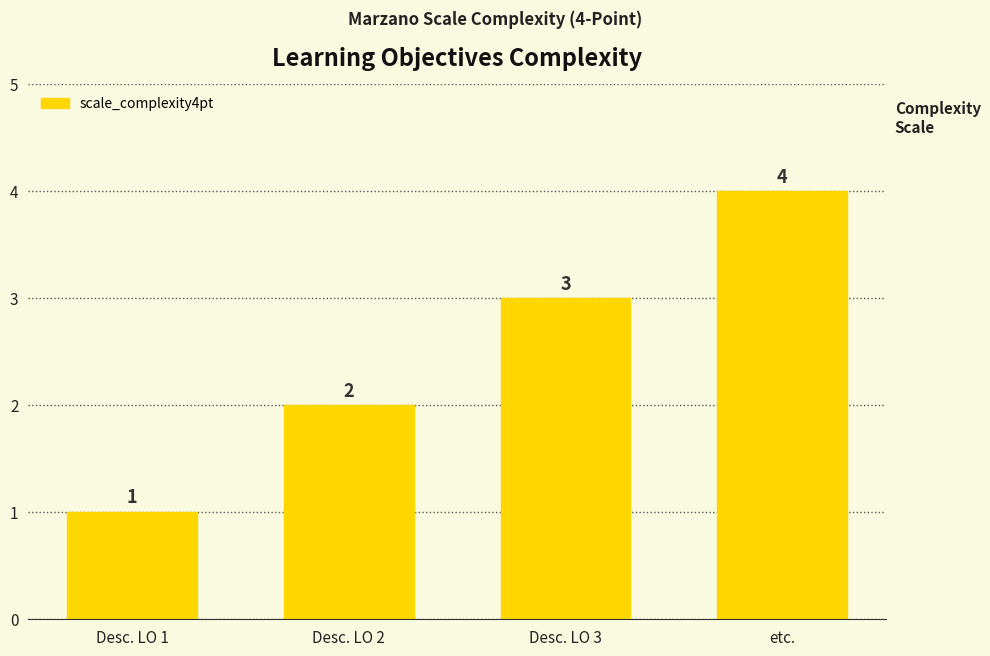

Count the number of data series in this chart.

1